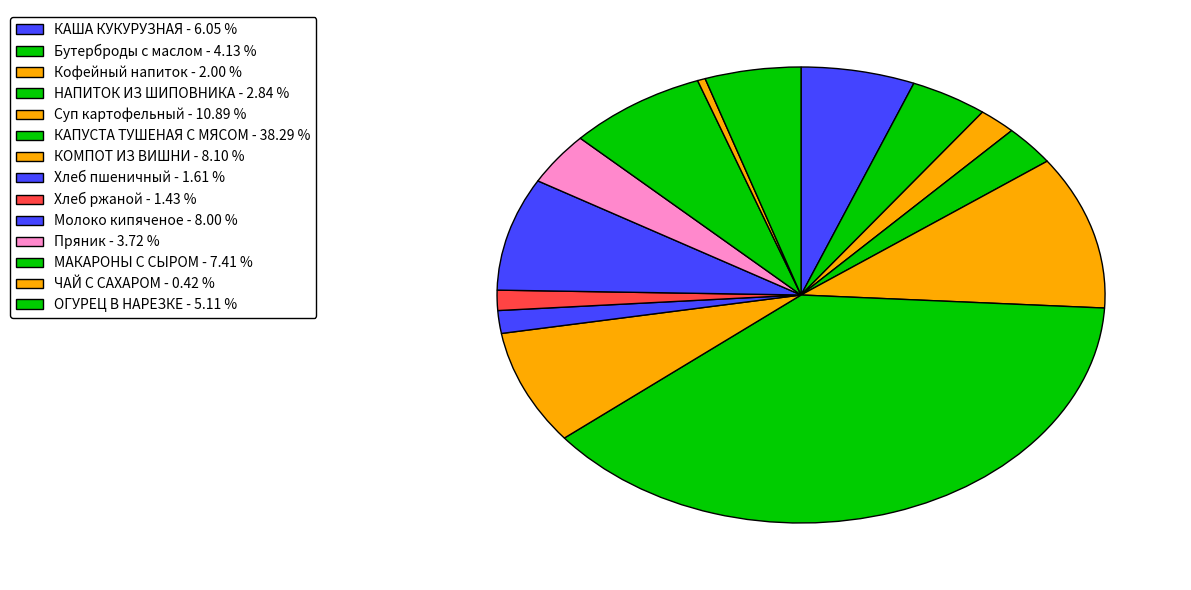

To the nearest percent, what is the average slice percentage?

7%